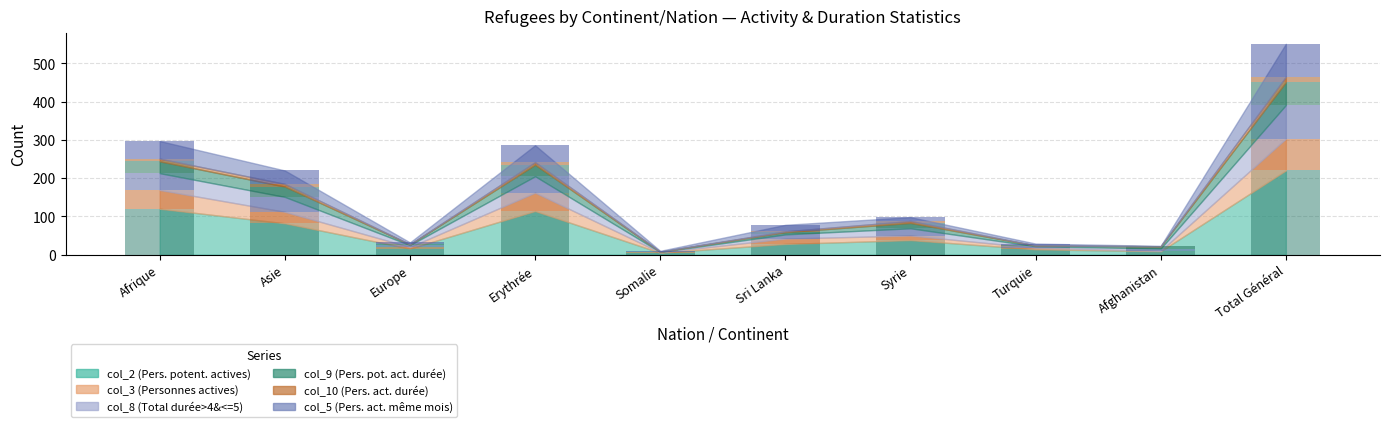

What is the sum of the col_3 (Personnes actives) values at Afghanistan and Total Général?

84